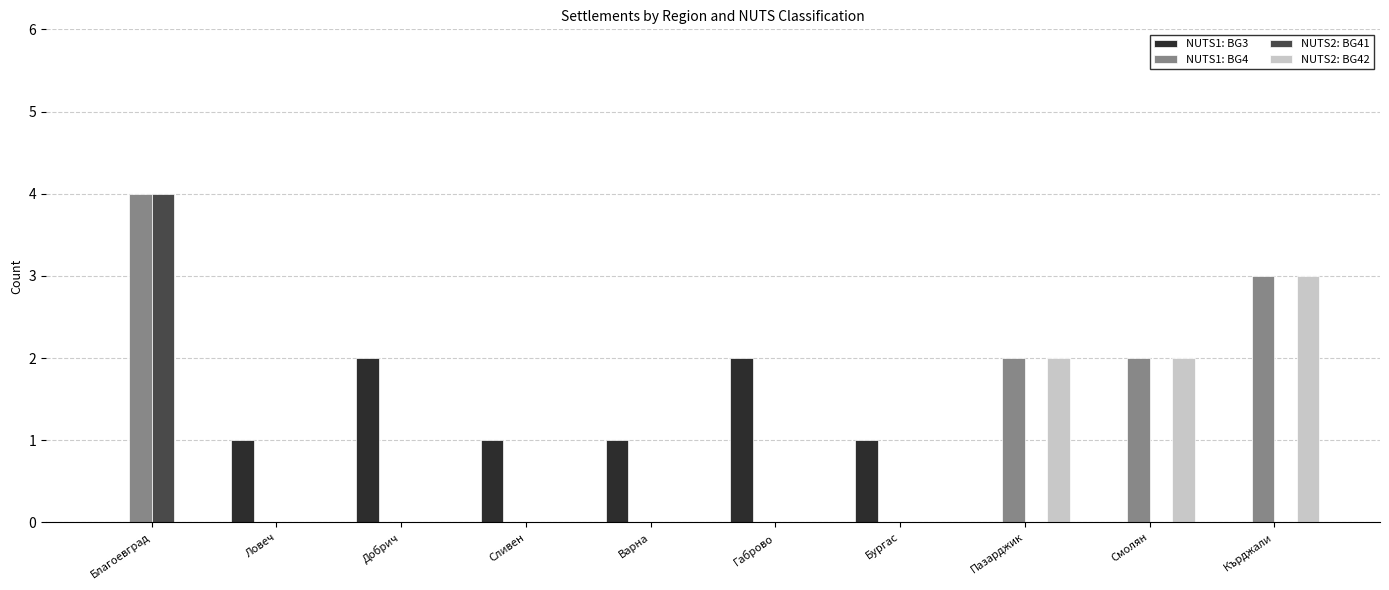

What is the total value across all series at Благоевград?

8